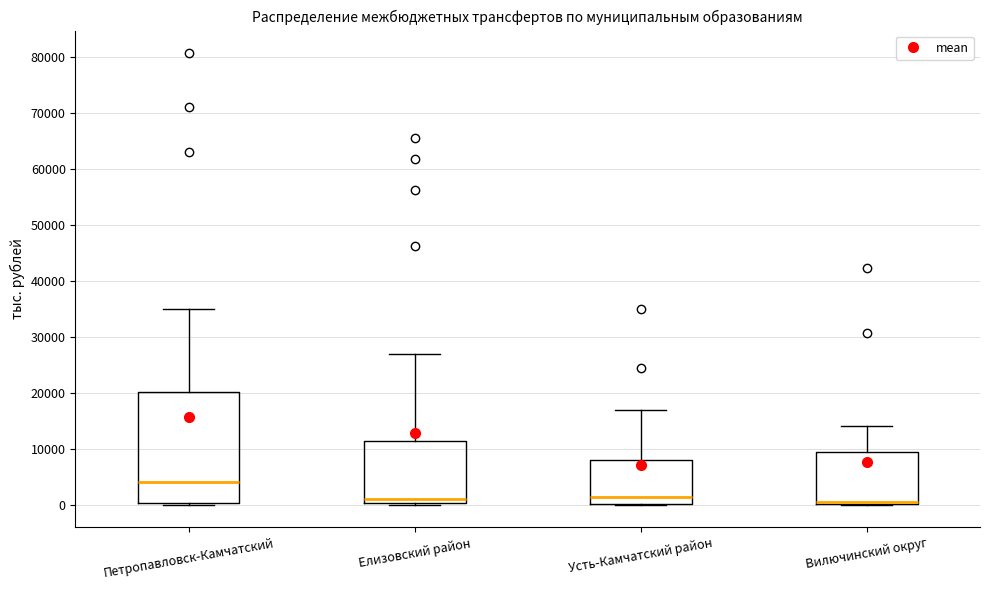

Reading left to right, transcribe this box plot: for each box, give where its median line is, the range the box spans, and where its two whiskers end, as read against the y-axis. The values are not printed on the chart, so give them approximately, as read against the axis.

Петропавловск-Камчатский: median 4000, box 0 to 20000, whiskers 0 (just below the box's lower edge) to 35000
Елизовский район: median 1000, box 0 to 11000, whiskers 0 (just below the box's lower edge) to 27000
Усть-Камчатский район: median 1000, box 0 to 8000, whiskers 0 to 17000
Вилючинский округ: median 1000, box 0 to 10000, whiskers 0 to 14000